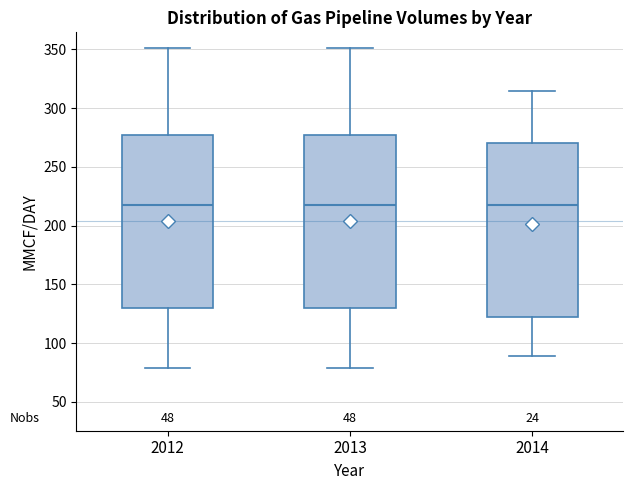

Reading left to right, read every box against the y-axis: the position of its median line, the range the box covers, and the ends of its whiskers. The values are not printed on the chart, so give them approximately, as read against the axis.

2012: median 215, box 130 to 275, whiskers 80 to 350
2013: median 215, box 130 to 275, whiskers 80 to 350
2014: median 215, box 125 to 270, whiskers 90 to 315